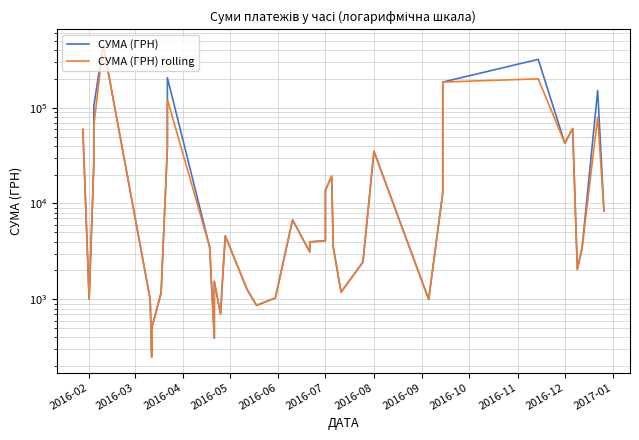

True or false: СУМА (ГРН) rolling and СУМА (ГРН) cross at least once.

False